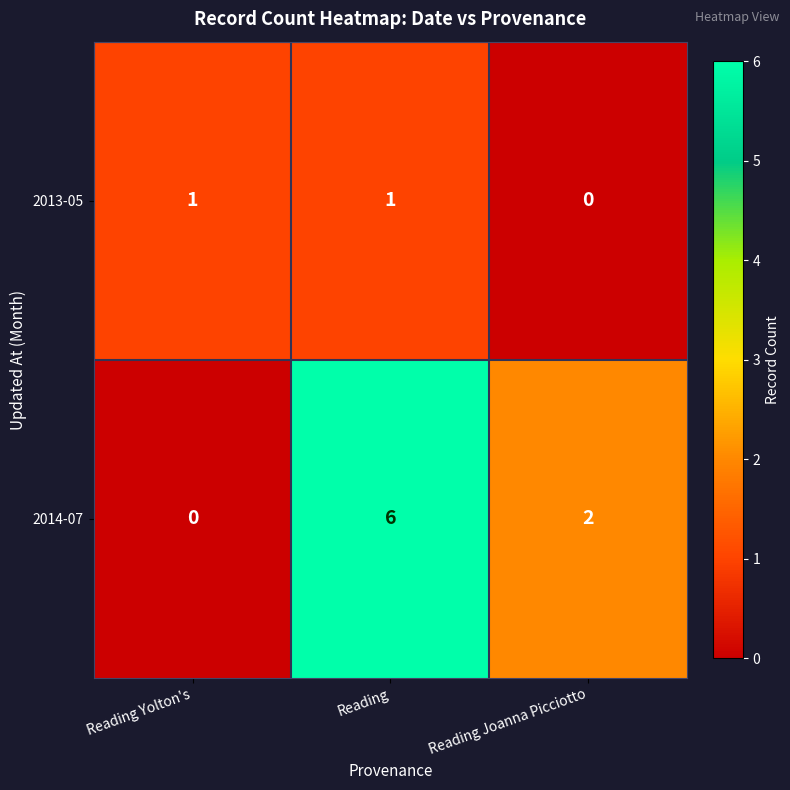

How many categories are shown in the chart?

3